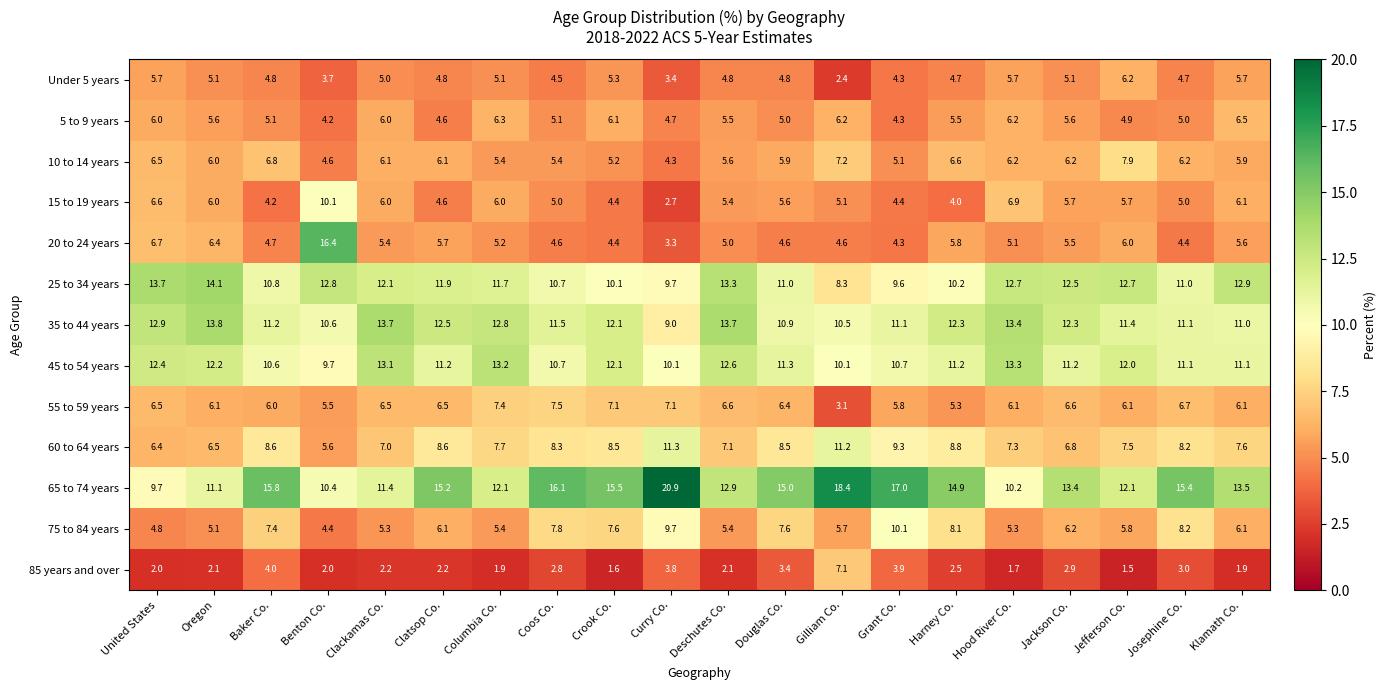

Read the 35 to 44 years value at United States.

12.9